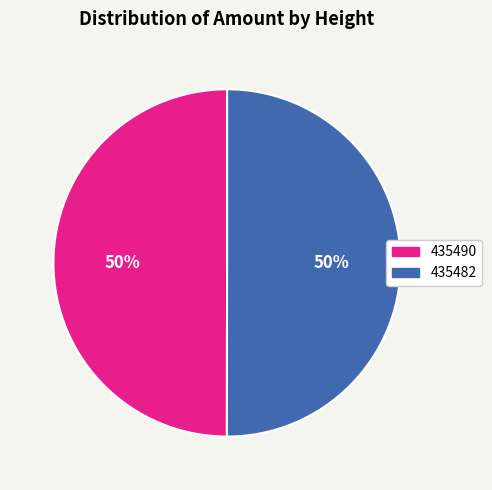

To the nearest percent, what portion does 435482 represent?

50%